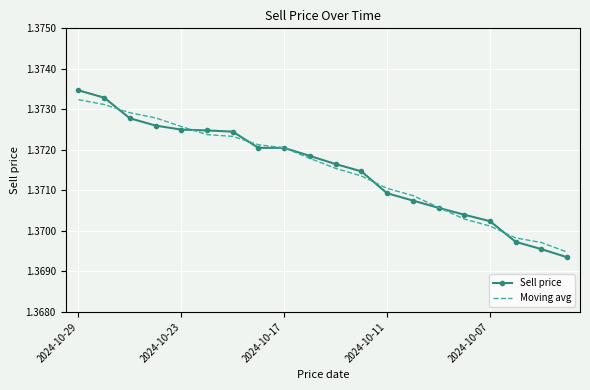

At how many categories does at least one series exceed 1?

20